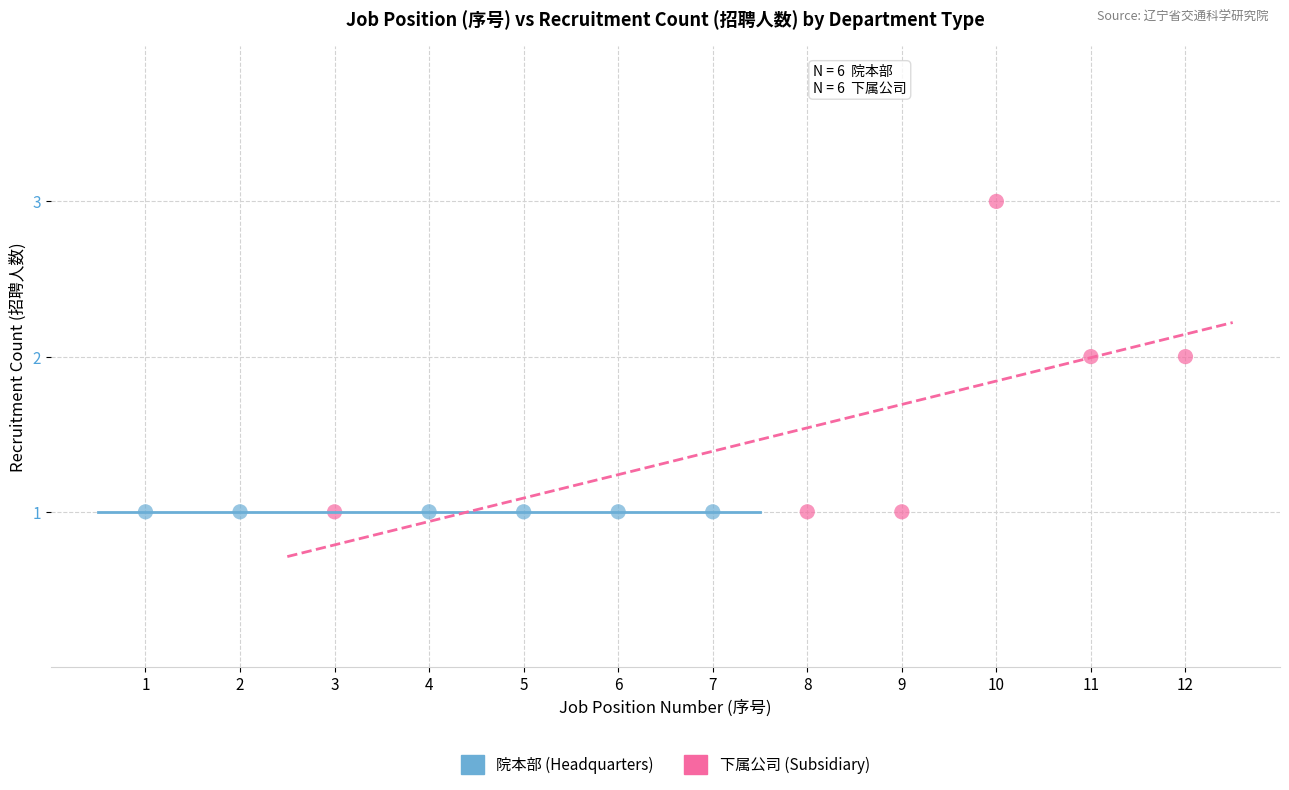

Which series reaches the maximum Y coordinate?

下属公司 (Subsidiary)